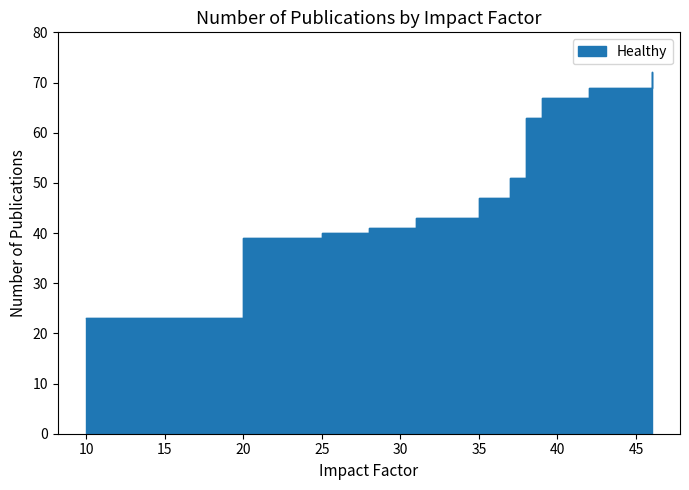

Which has a higher value, 46 or 28?

46